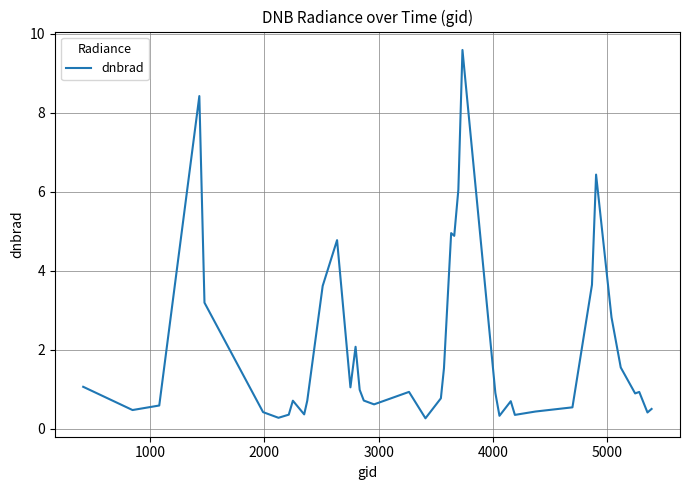

What is the maximum value shown in the chart?

9.6